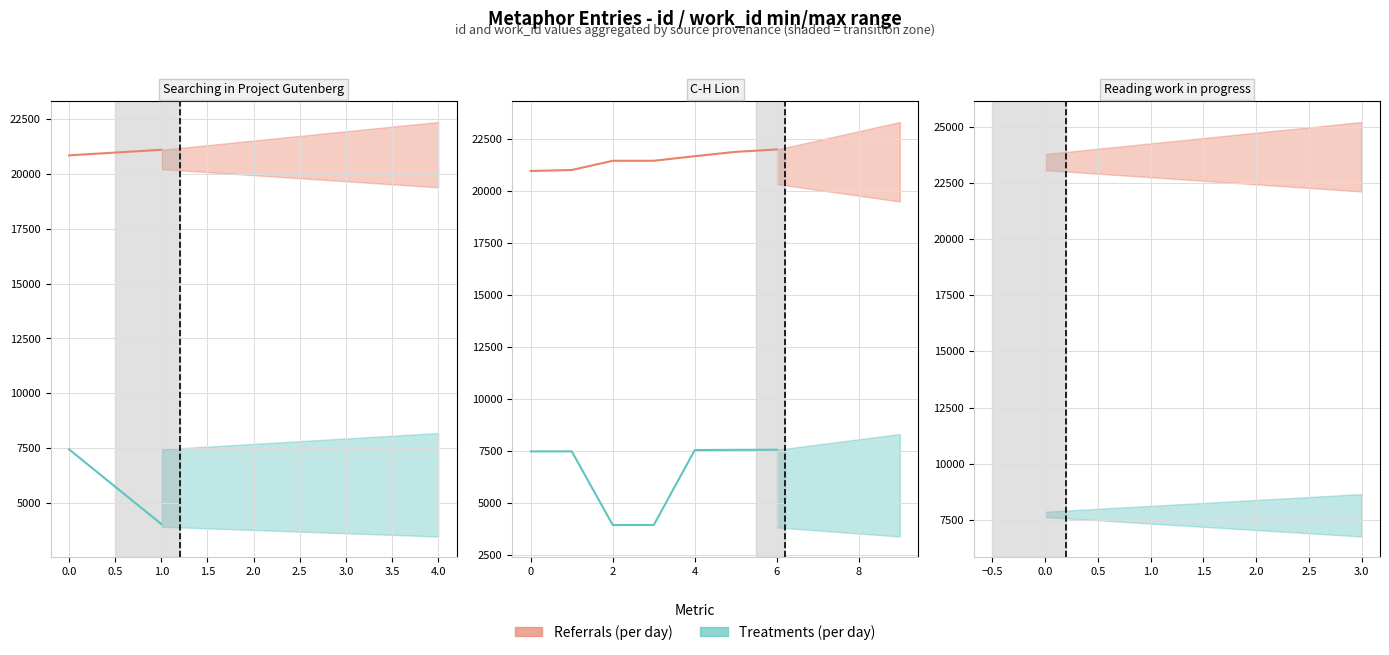

Rank the series by their average value, from highest to lowest.

Referrals (per day), Treatments (per day)